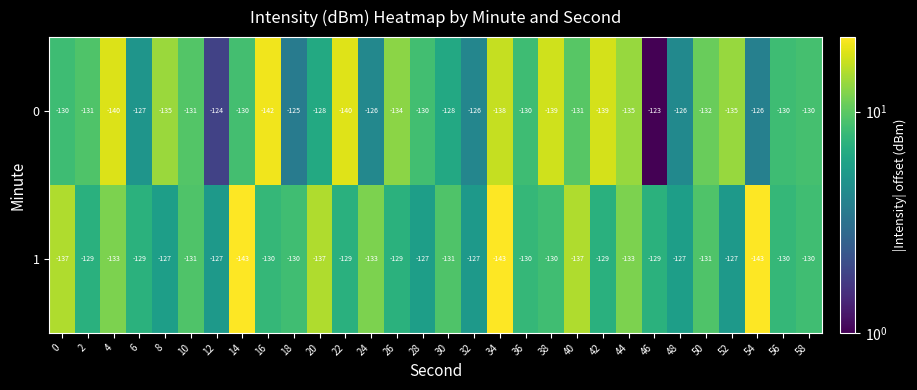

What value does the 0 series have at 4, to the nearest 10?

-140